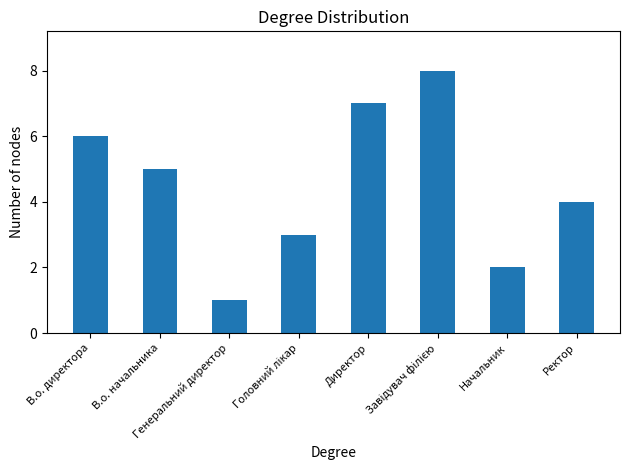

Where does the data first go above 5?

В.о. директора